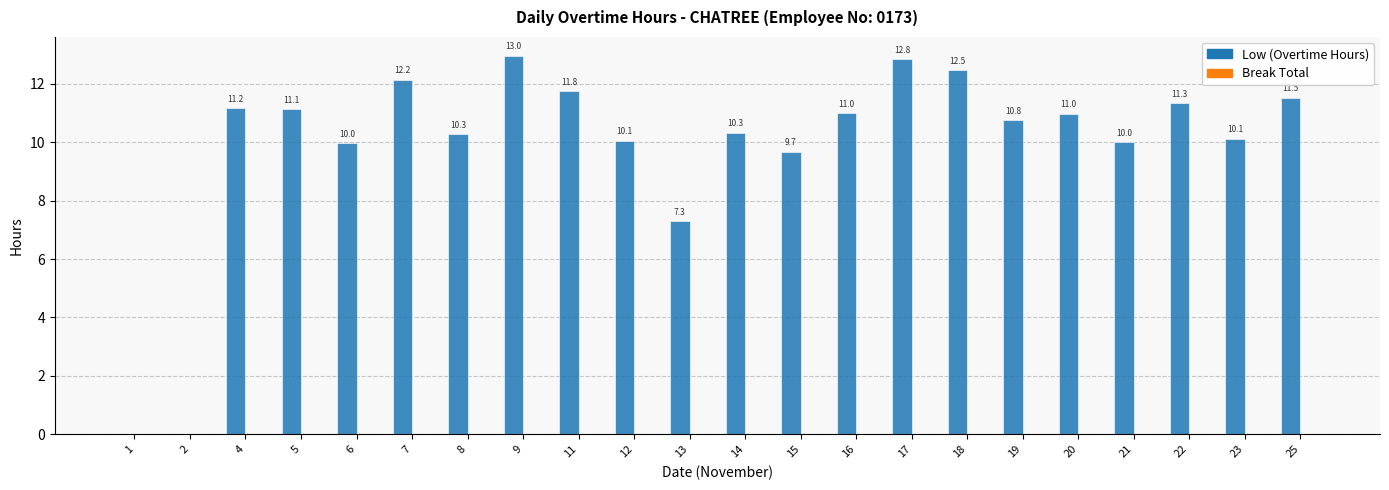

Is it true that the value at 13 is 7.3?

True